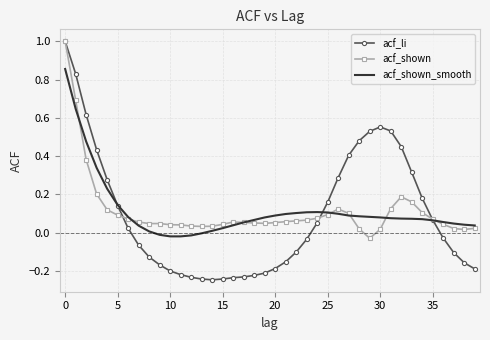

What is the sum of all acf_shown_smooth values?

4.6